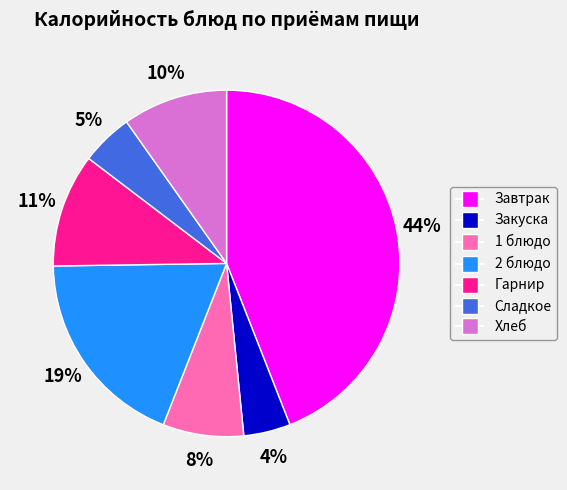

What is the largest slice in the pie chart?

Завтрак